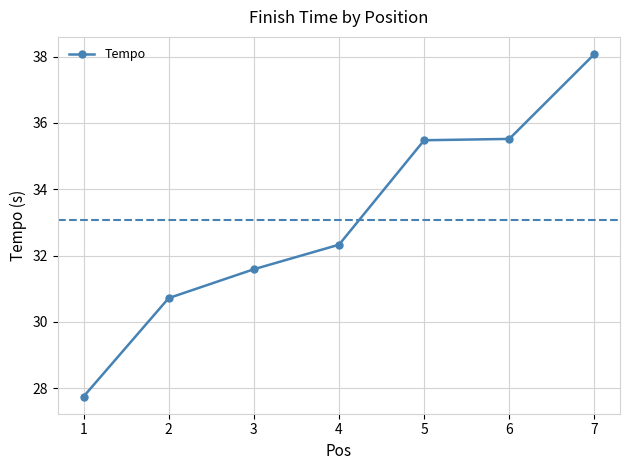

Reading left to right, list all the values displayed in this chart.

27.8	30.7	31.6	32.3	35.5	35.5	38.1